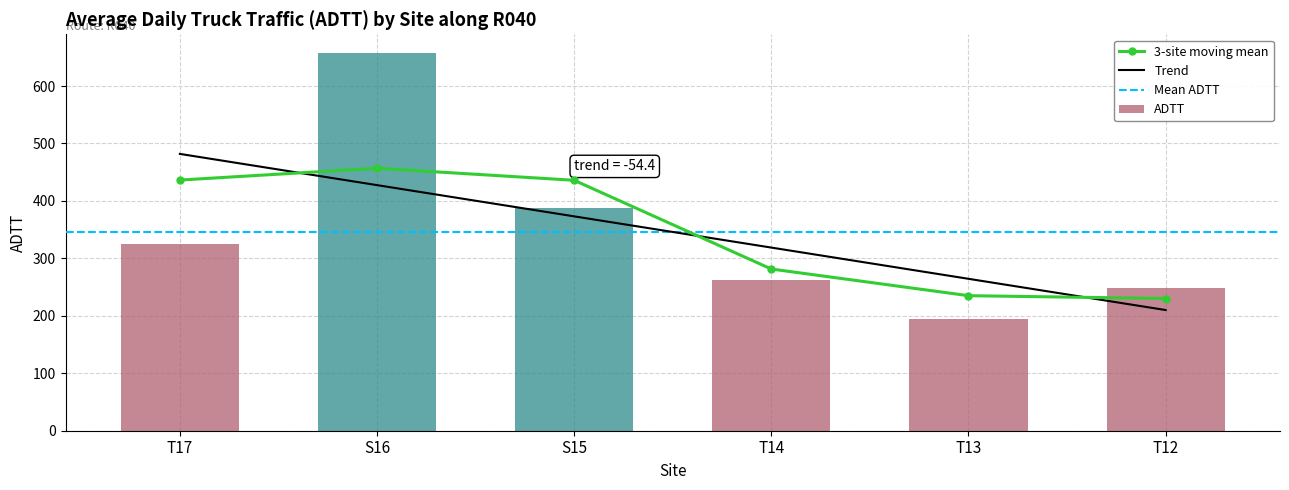

How many bars are there in total?

6